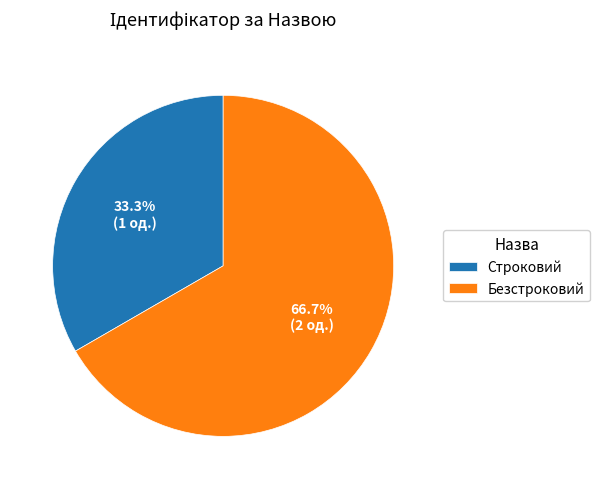

What is the largest slice in the pie chart?

Безстроковий